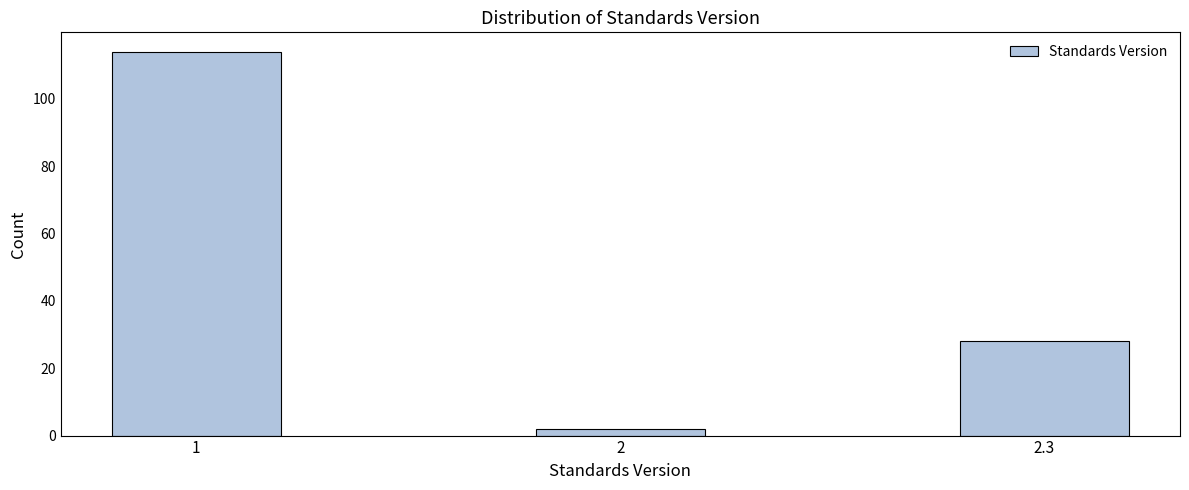

Reading left to right, extract all data points from this chart.

114	2	28